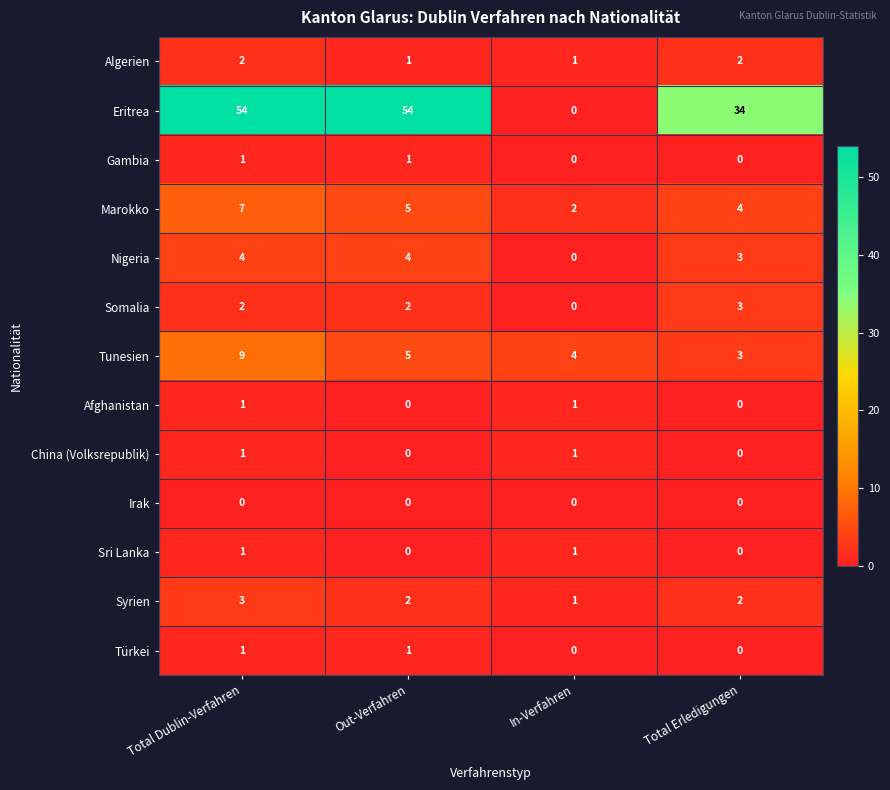

True or false: Gambia has a value of 1 at In-Verfahren.

False